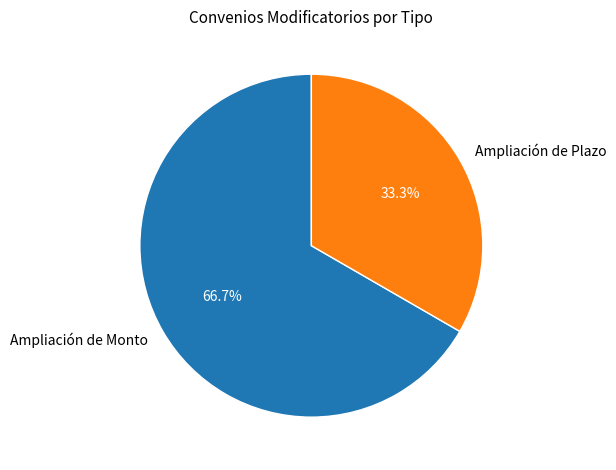

What is the ratio of the value at Ampliación de Plazo to the value at Ampliación de Monto?

0.5